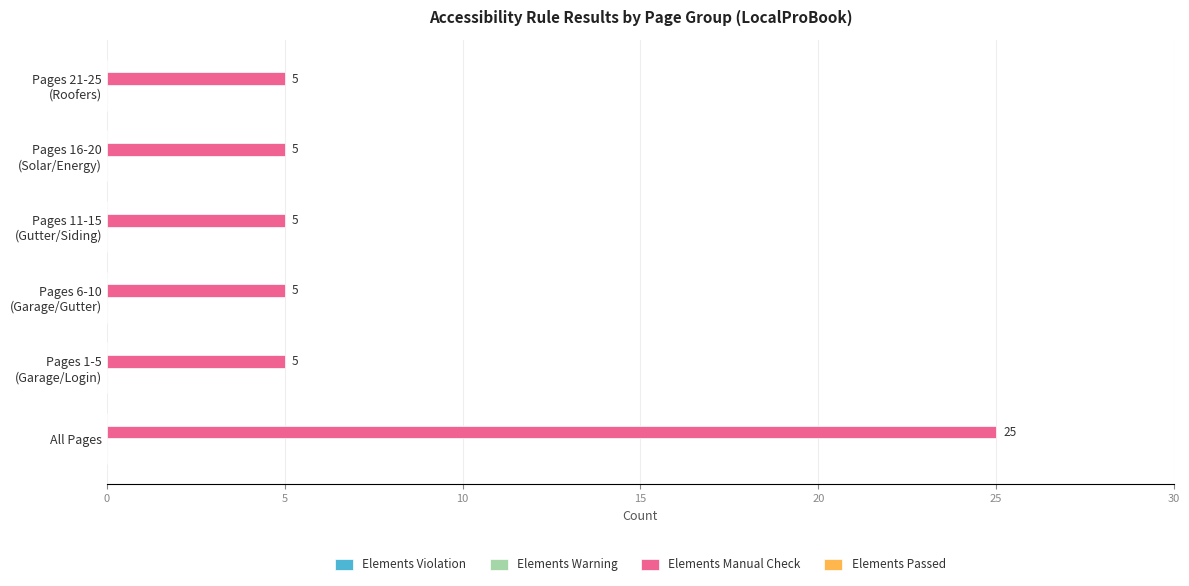

Is it true that the value at All Pages is 25?

True